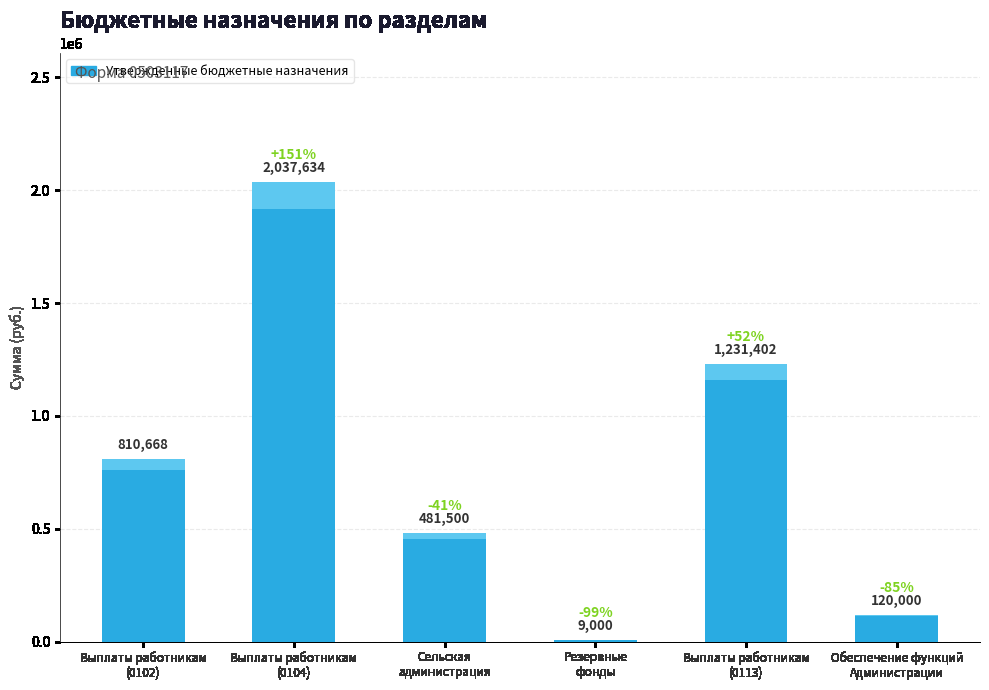

What is the sum of the values at Выплаты работникам
(0104) and Сельская
администрация?

2519134.0